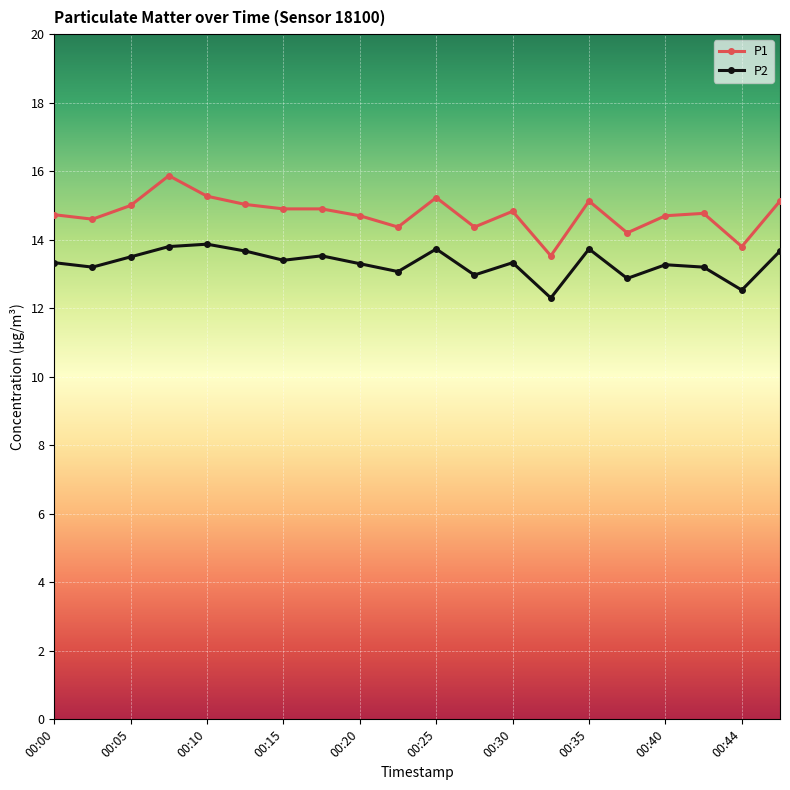

True or false: P1 has more than 1 interior local peaks.

True